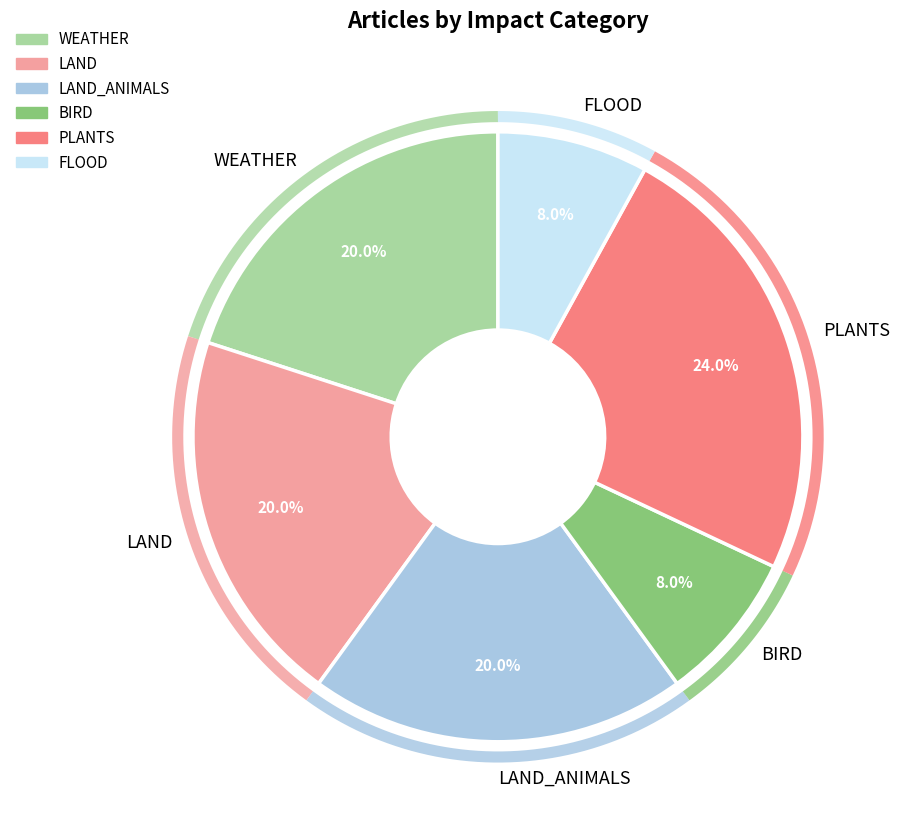

Which series has the largest range (max minus min)?

WEATHER